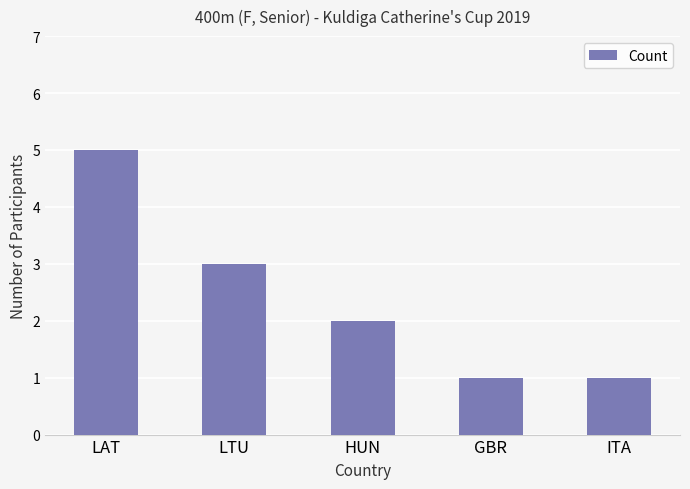

What is the minimum value shown in the chart?

1